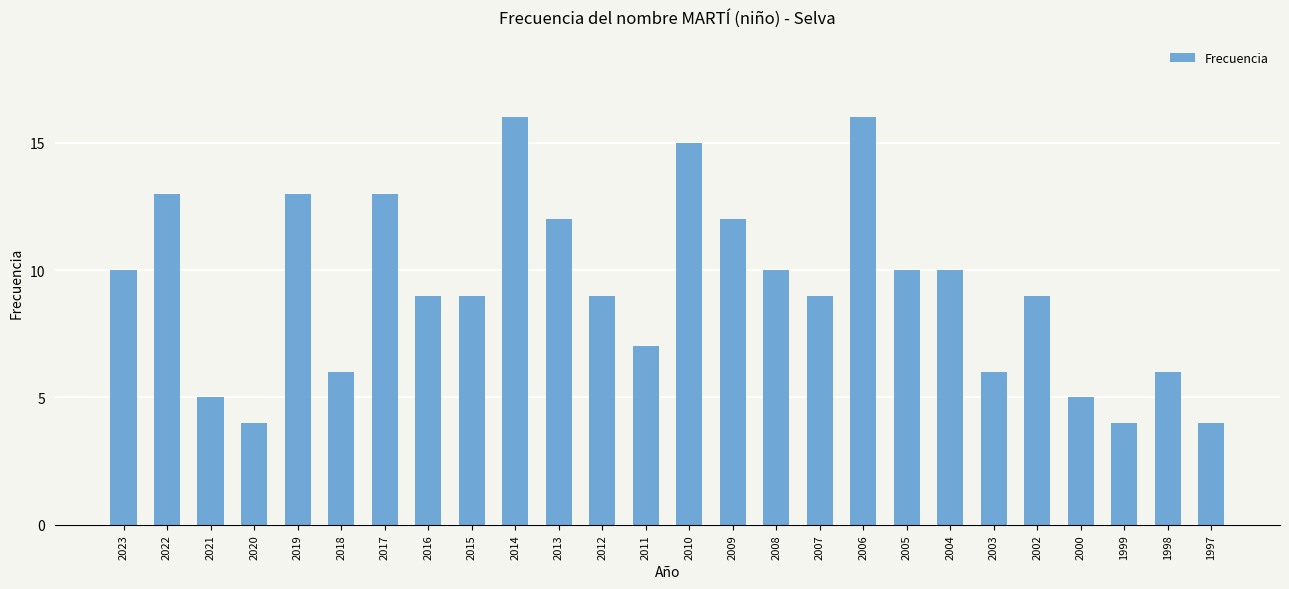

Read the value at 2015, to the nearest 10.

10